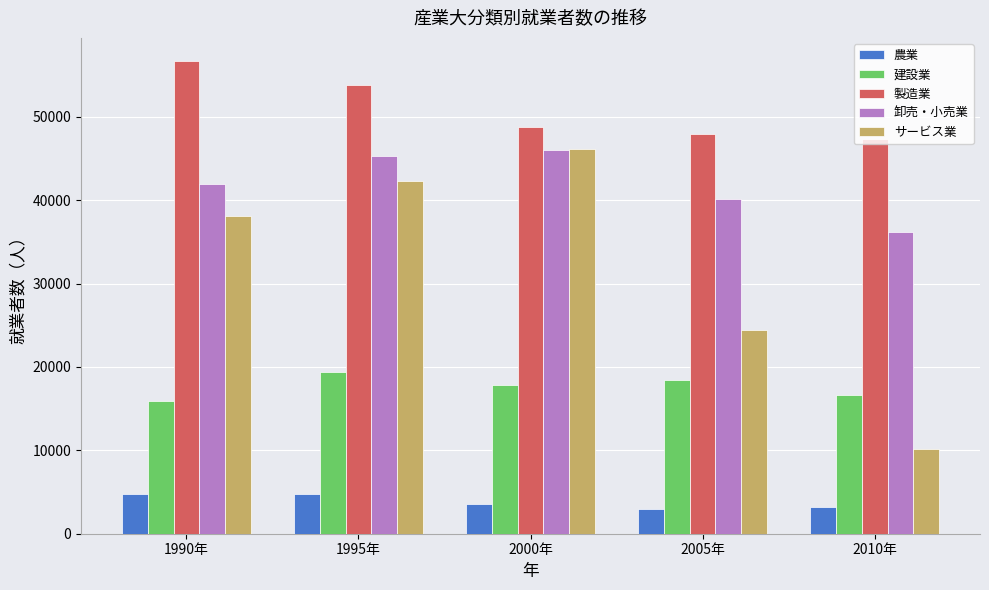

What is the label of the 4th bar from the left?

2005年